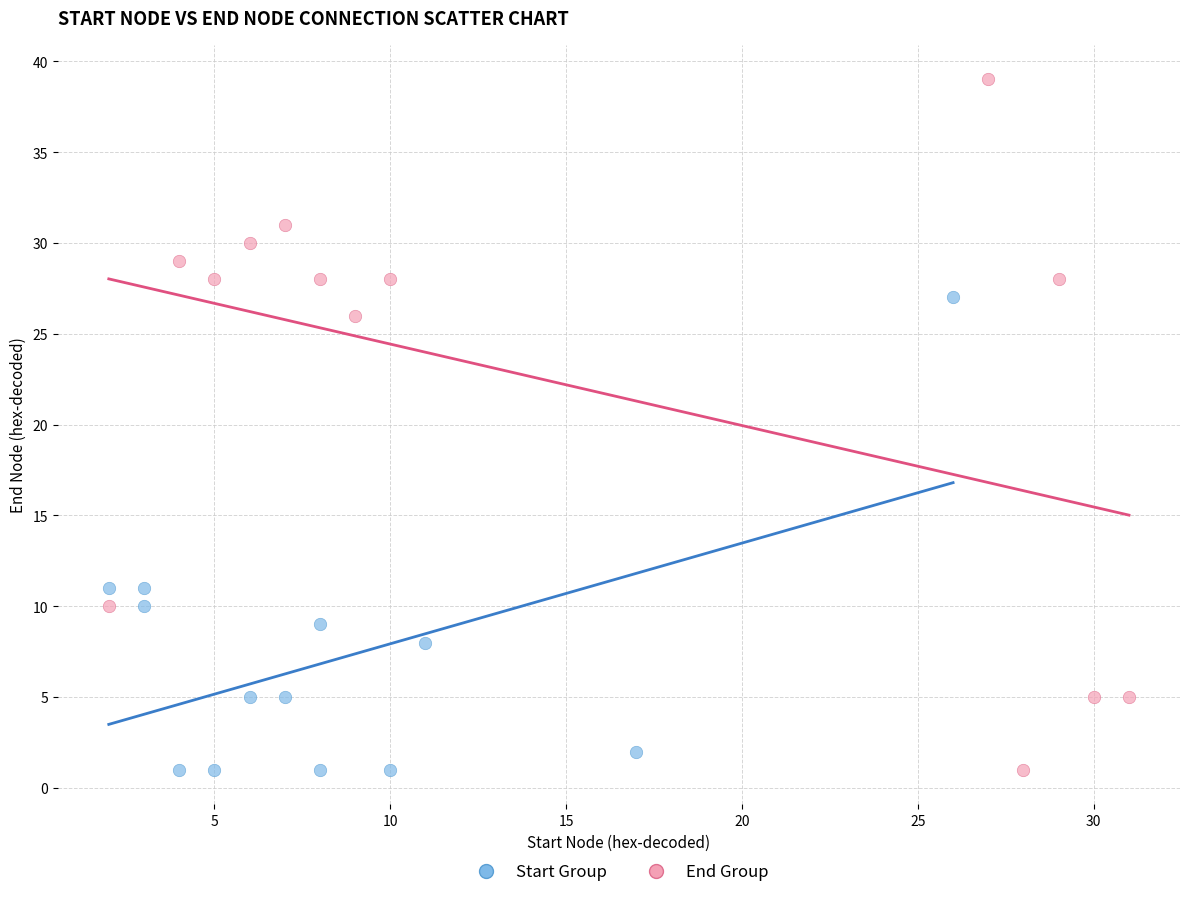

Which series contains the highest Y value?

End Group